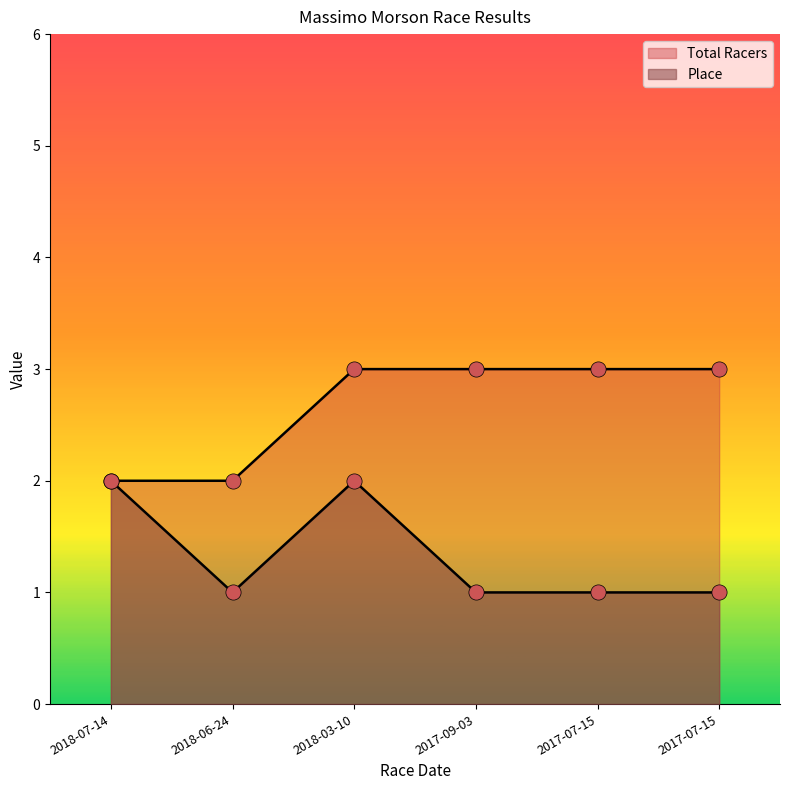

What are all the series names shown in the legend?

Place, Total Racers